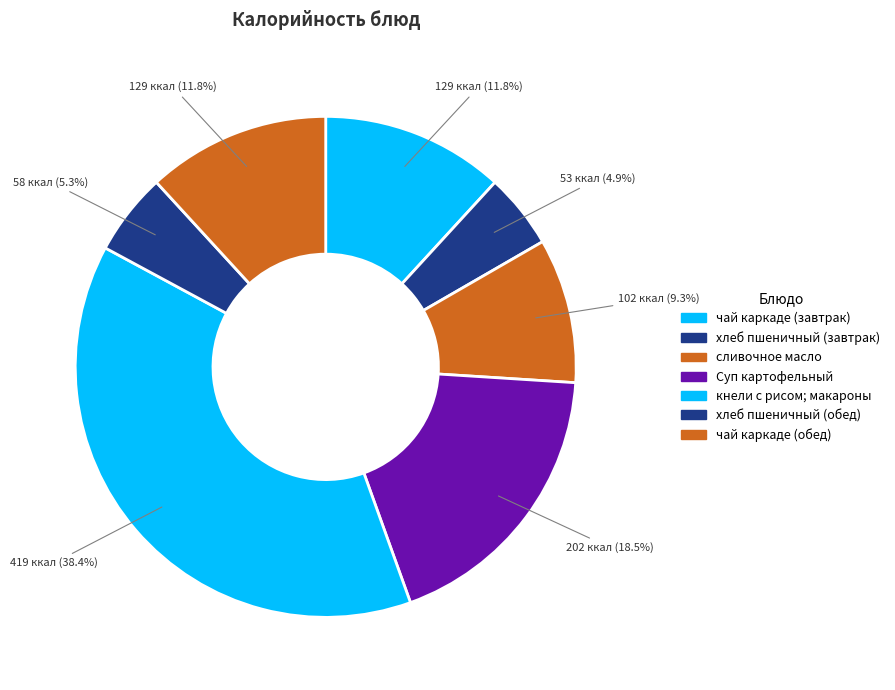

Which category has the biggest portion of the pie?

кнели с рисом; макароны